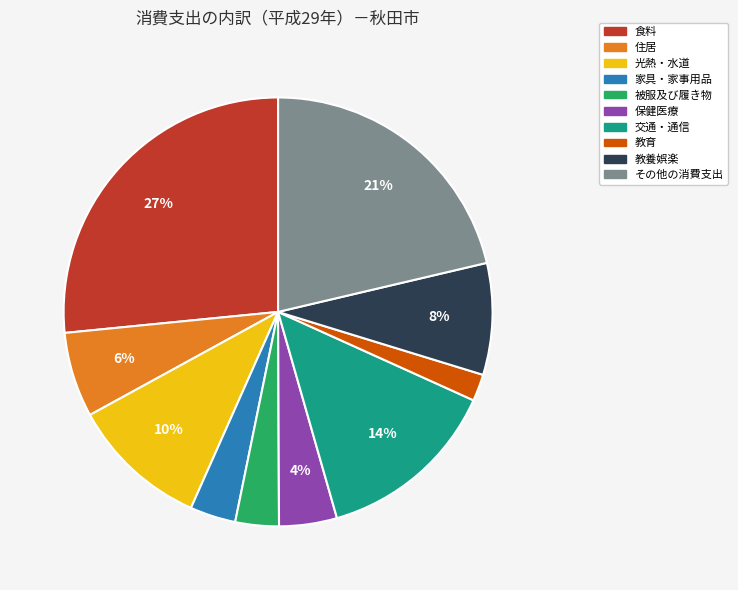

Is there a majority slice in this chart?

No